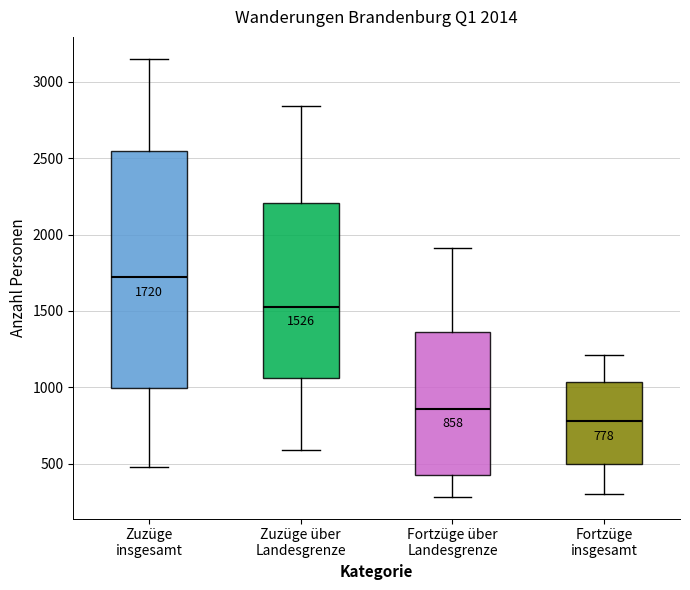

Which box has the lowest median line?

Fortzüge insgesamt